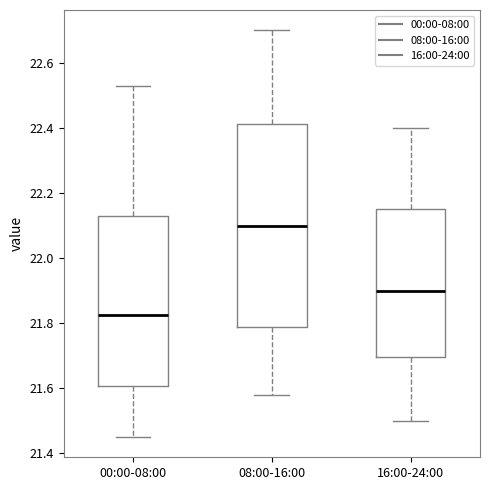

Which box is the tallest, from its lower edge to its upper edge?

08:00-16:00